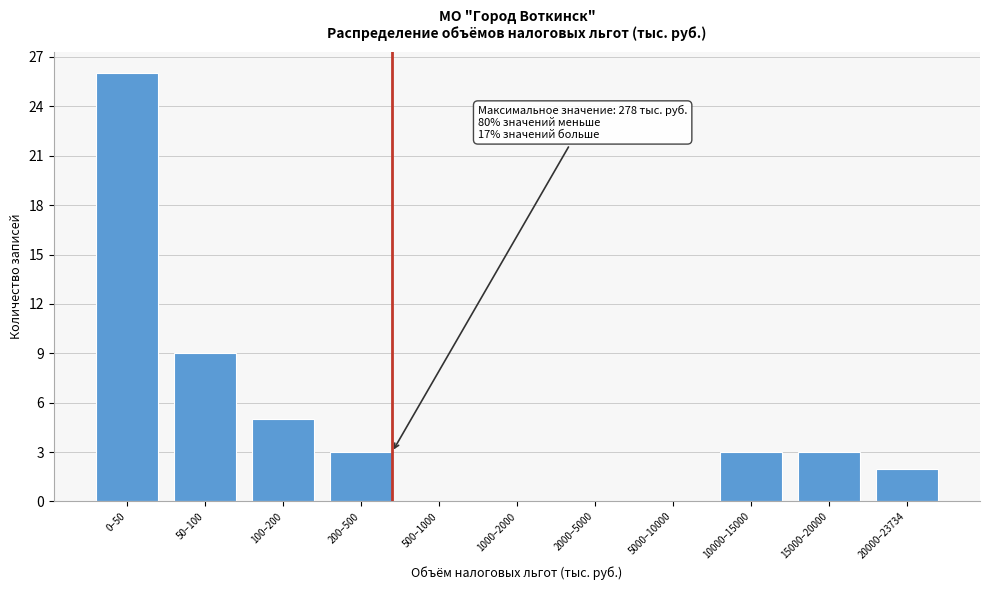

Which has a higher value, 50–100 or 500–1000?

50–100